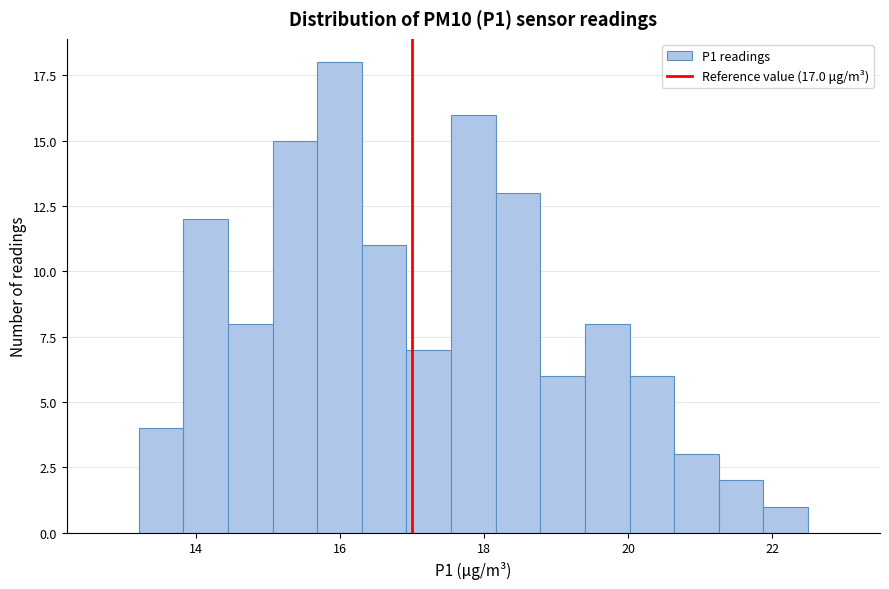

Around what value on the x-axis is the tallest bar? Give the approximate position of its centre, as read against the axis.

16.0